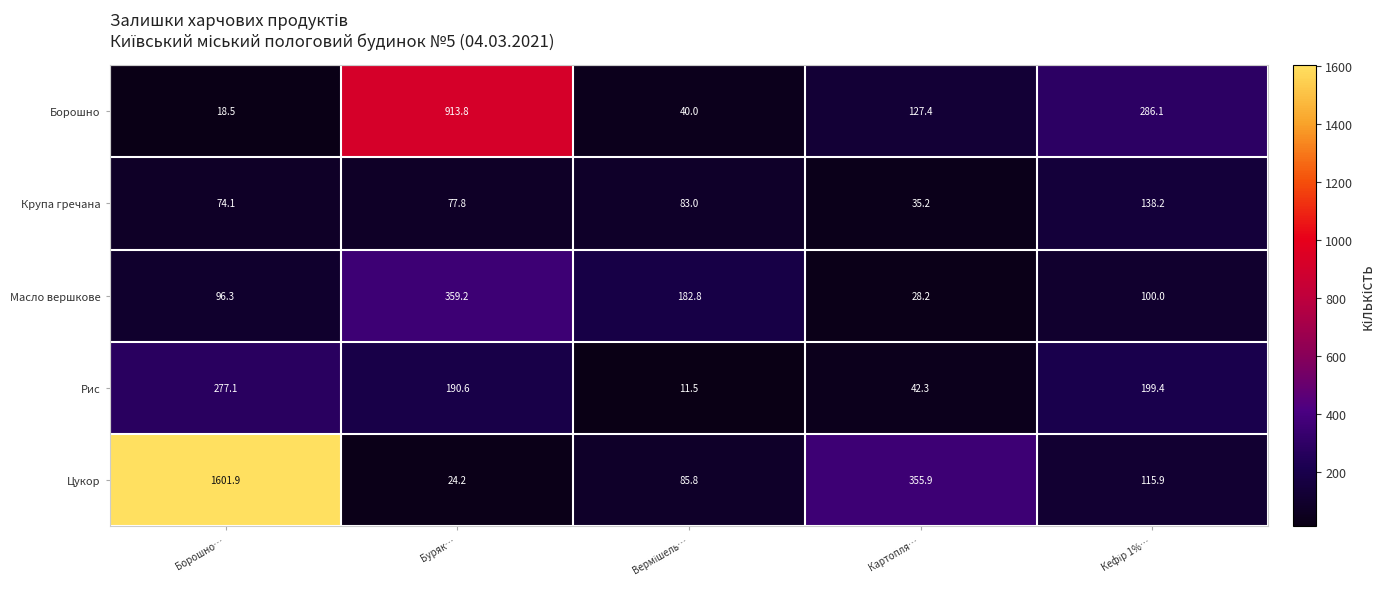

What is the difference between the maximum and minimum values in the Масло вершкове series?

331.0